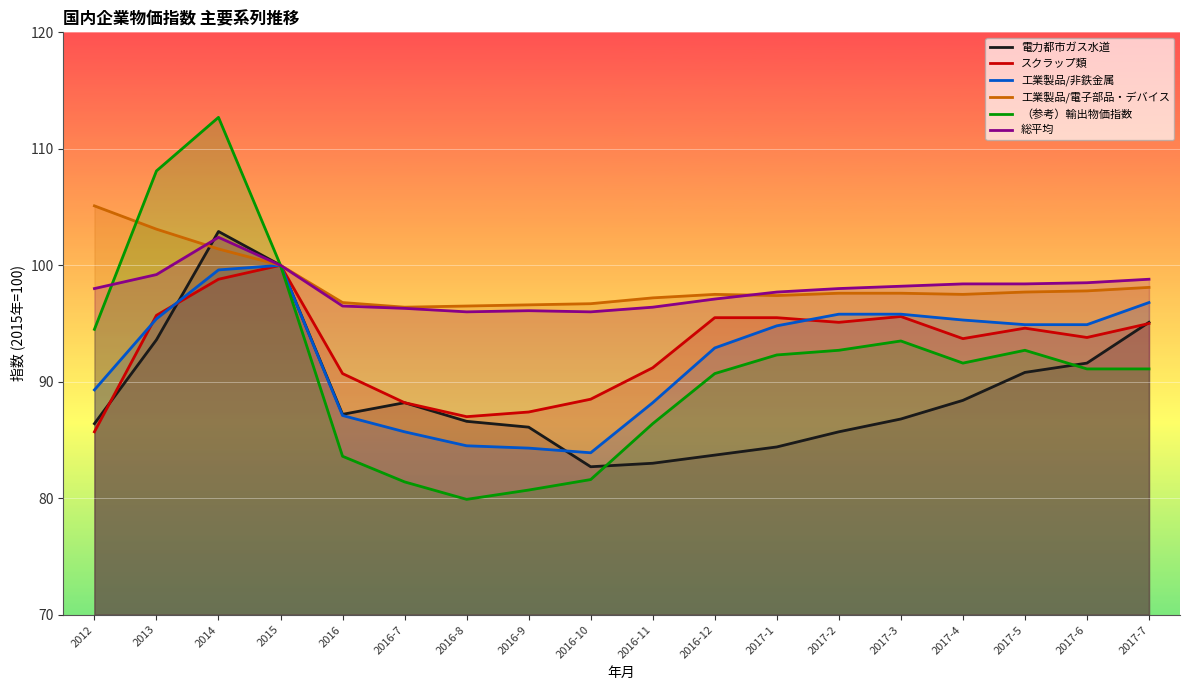

What is the label of the 8th point from the left?

2016-9